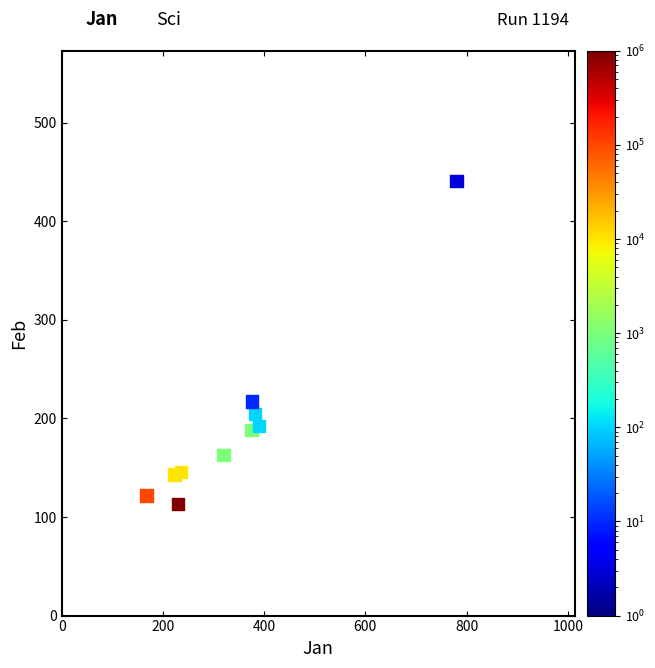

What is the average X value?

347.8